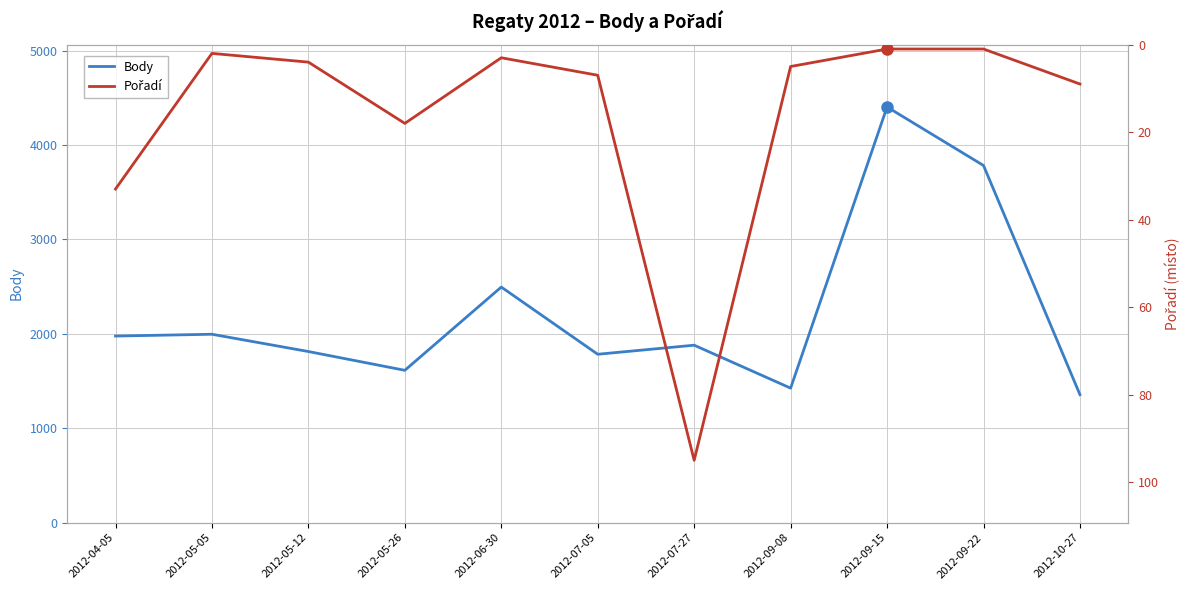

Reading left to right, what are all the values shown in this chart?

Body: 2012-04-05=1977	2012-05-05=1996	2012-05-12=1813	2012-05-26=1614	2012-06-30=2496	2012-07-05=1784	2012-07-27=1880	2012-09-08=1425	2012-09-15=4404	2012-09-22=3784	2012-10-27=1356
Pořadí: 2012-04-05=33	2012-05-05=2	2012-05-12=4	2012-05-26=18	2012-06-30=3	2012-07-05=7	2012-07-27=95	2012-09-08=5	2012-09-15=1	2012-09-22=1	2012-10-27=9